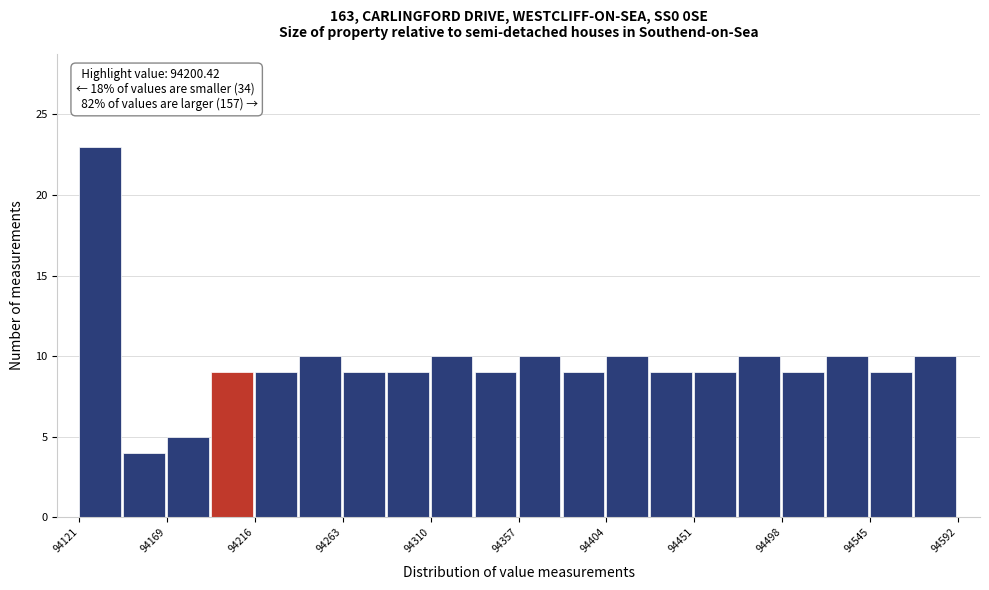

Which range on the x-axis has the tallest bar?

94120 to 94145